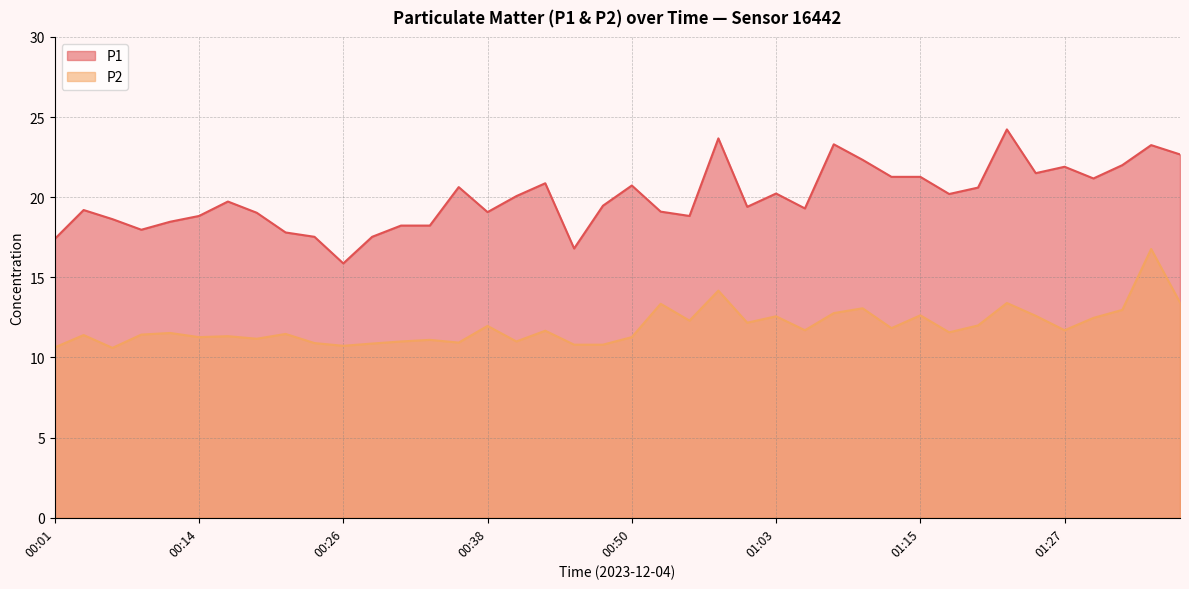

What is the label of the 34th point from the left?

01:22